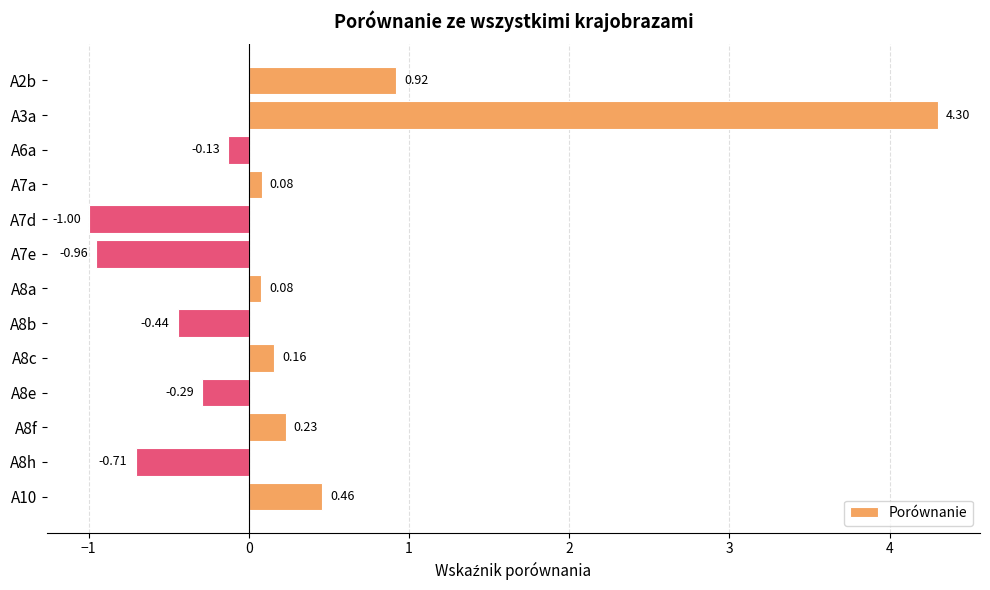

Which has a higher value, A8c or A10?

A10